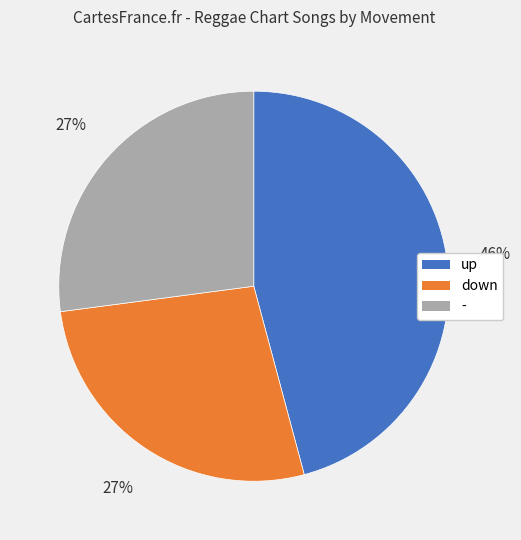

Which slice is the largest?

up